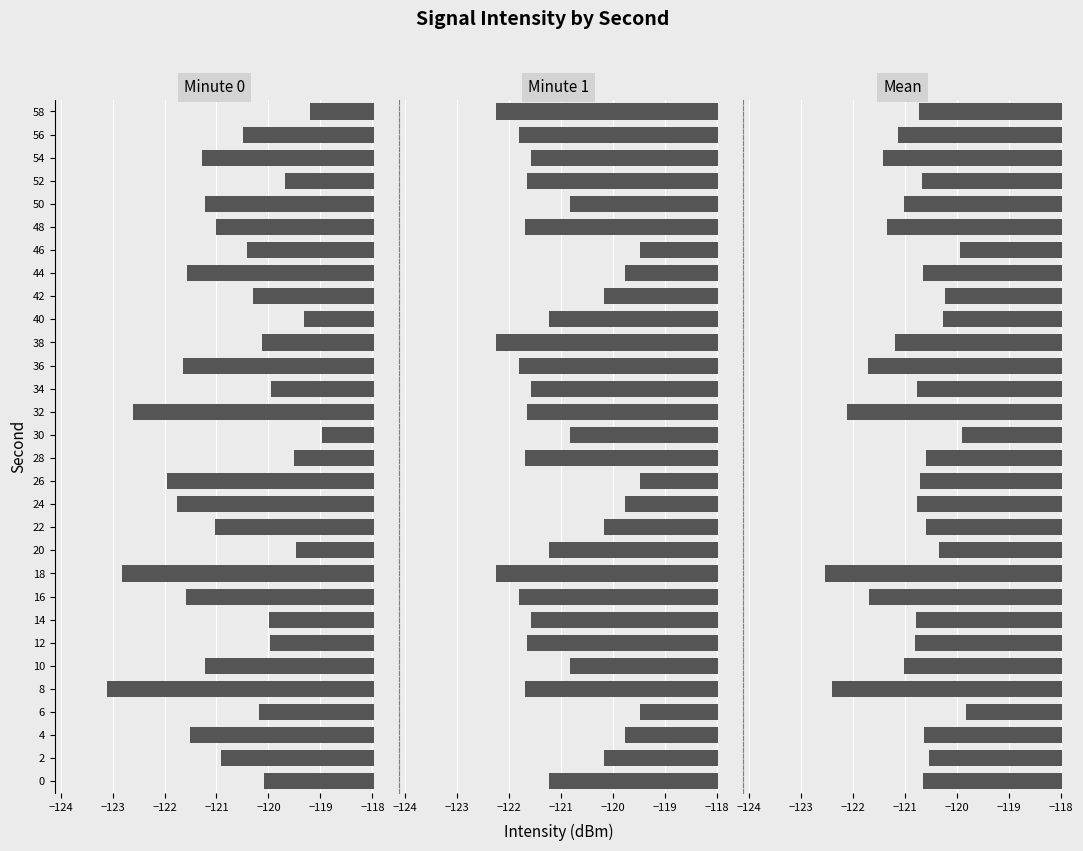

Is it true that Minute 0 equals -181.2 at 10?

False